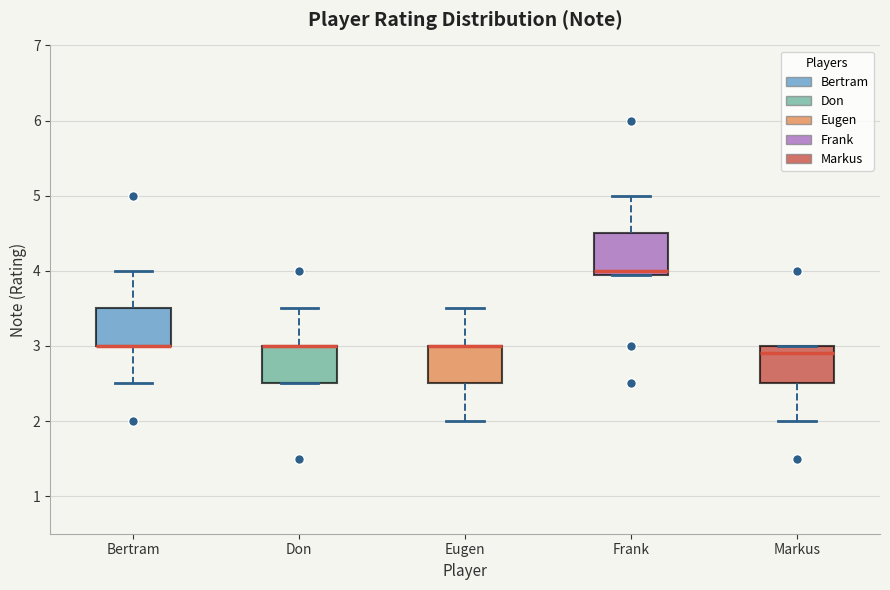

Reading left to right, transcribe this box plot: for each box, give where its median line is, the range the box spans, and where its two whiskers end, as read against the y-axis. The values are not printed on the chart, so give them approximately, as read against the axis.

Bertram: median 3.0 (drawn on the box's lower edge), box 3.0 to 3.5, whiskers 2.5 to 4.0
Don: median 3.0 (drawn on the box's upper edge), box 2.5 to 3.0, whiskers 2.5 to 3.5
Eugen: median 3.0 (drawn on the box's upper edge), box 2.5 to 3.0, whiskers 2.0 to 3.5
Frank: median 4.0, box 3.9 to 4.5, whiskers 3.9 to 5.0
Markus: median 2.9, box 2.5 to 3.0, whiskers 2.0 to 3.0